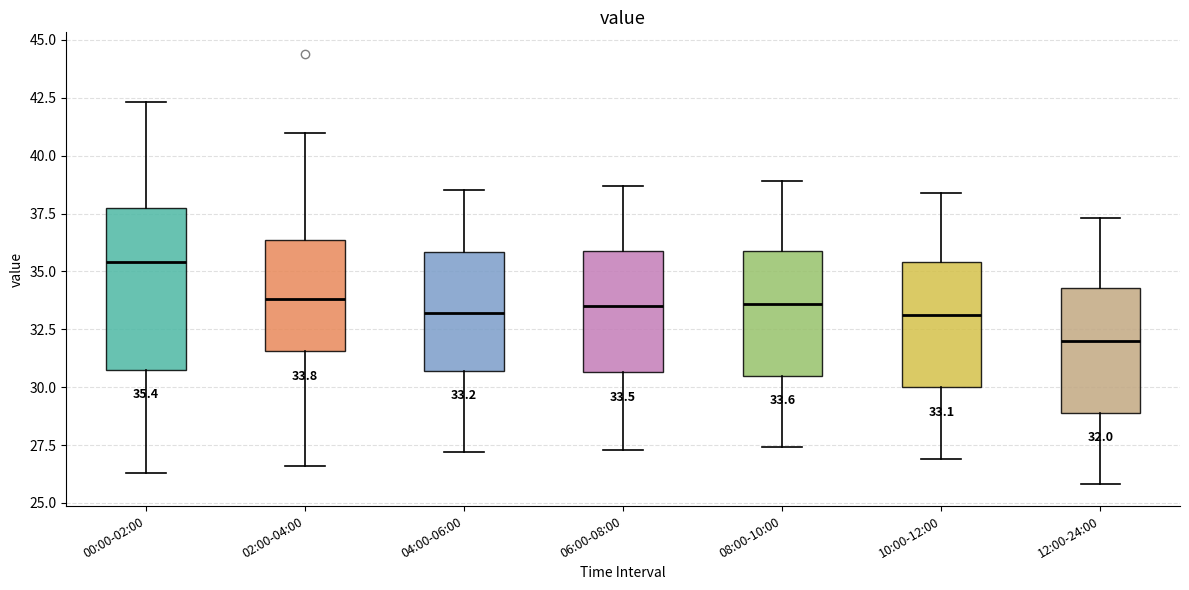

Which box is the tallest, from its lower edge to its upper edge?

00:00-02:00